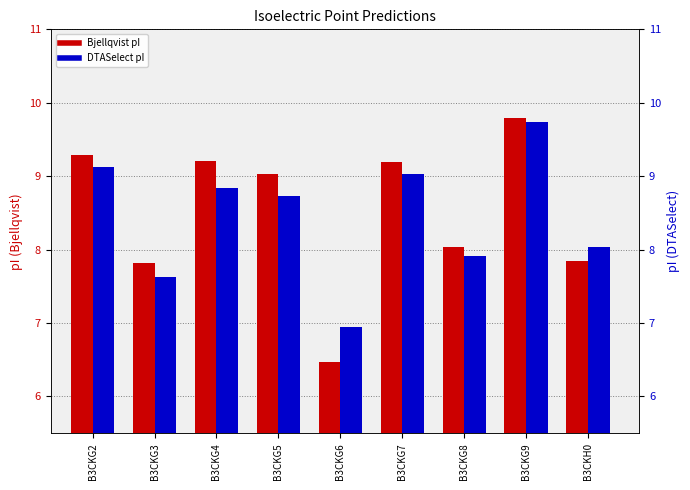

How many data points does each series have?

9